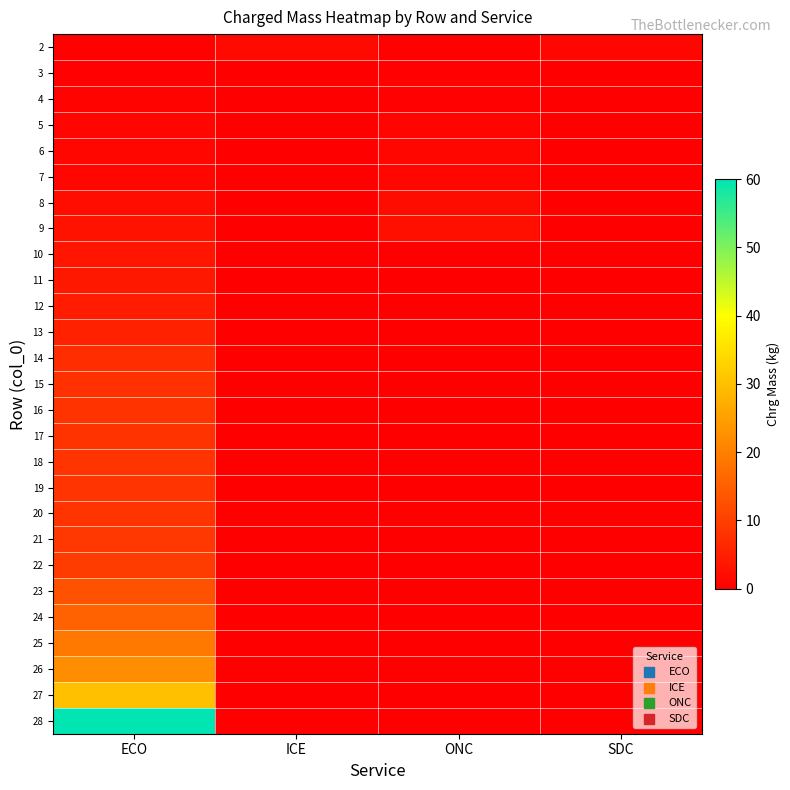

At which category is the sum across all series the highest?

ECO